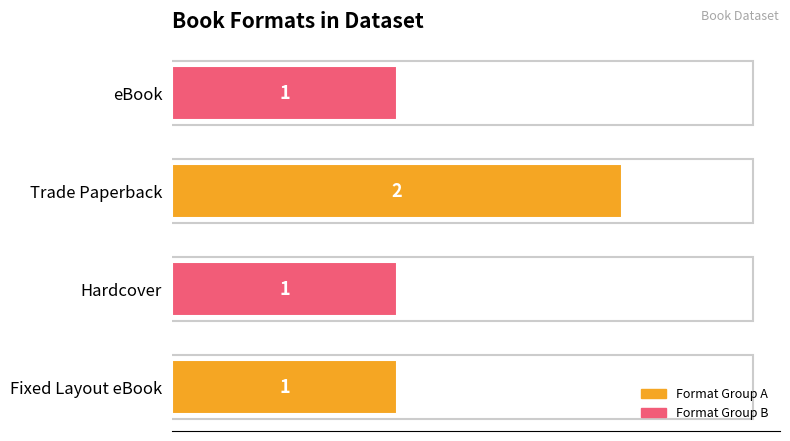

How many bars are there in total?

4